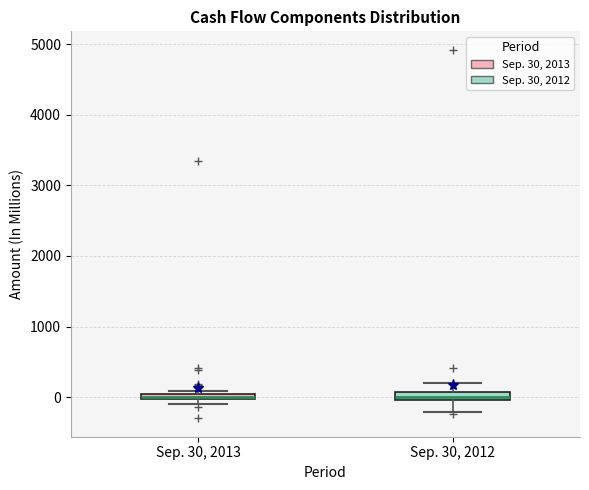

Where is the upper edge of the box for Sep. 30, 2012 on the y-axis? The values are not printed on the chart, so give them approximately, as read against the axis.

100